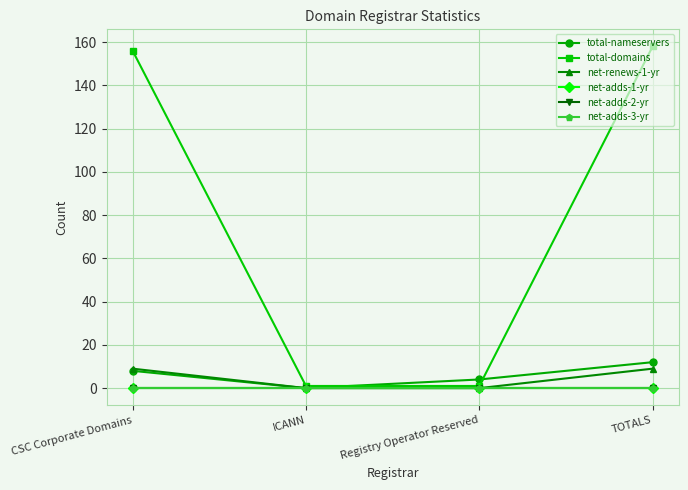

Does the chart display data point markers on the line(s)?

Yes